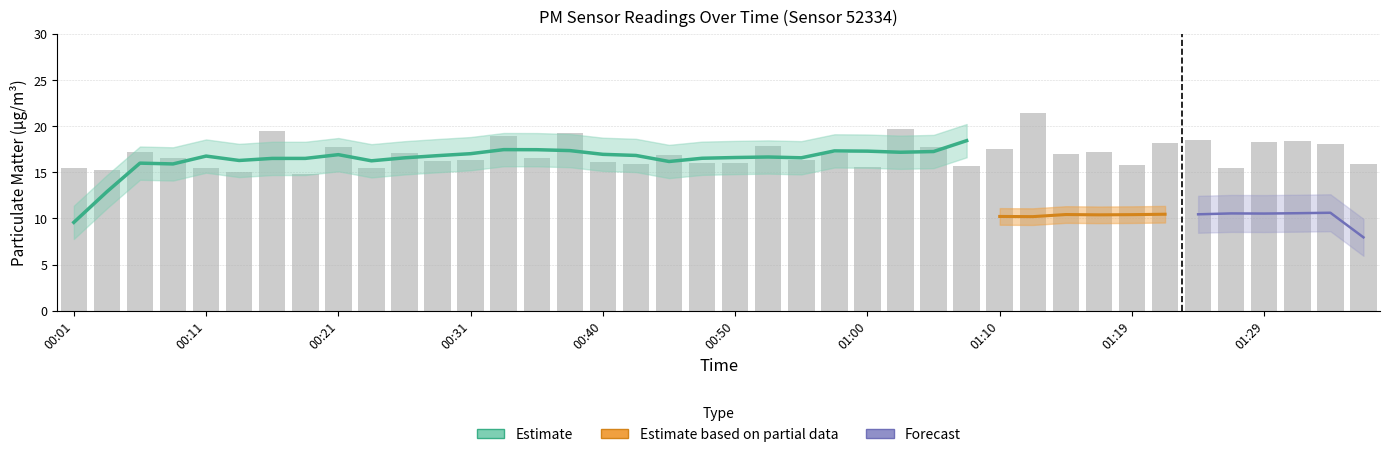

At which category does the chart reach its peak across all series?

01:12